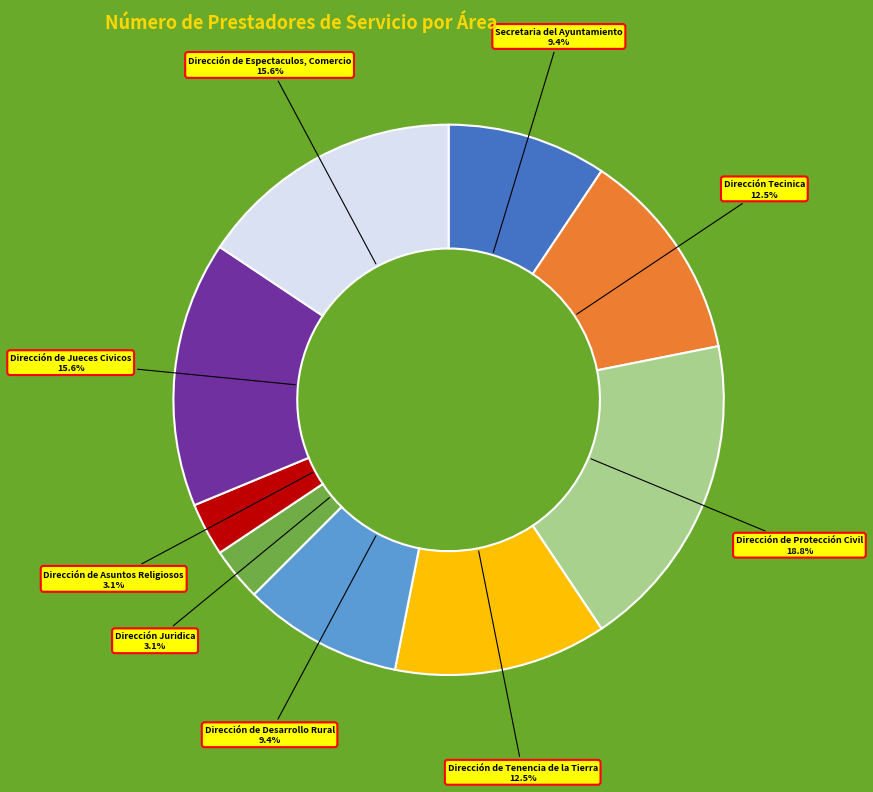

To the nearest percent, what is the average slice percentage?

11%